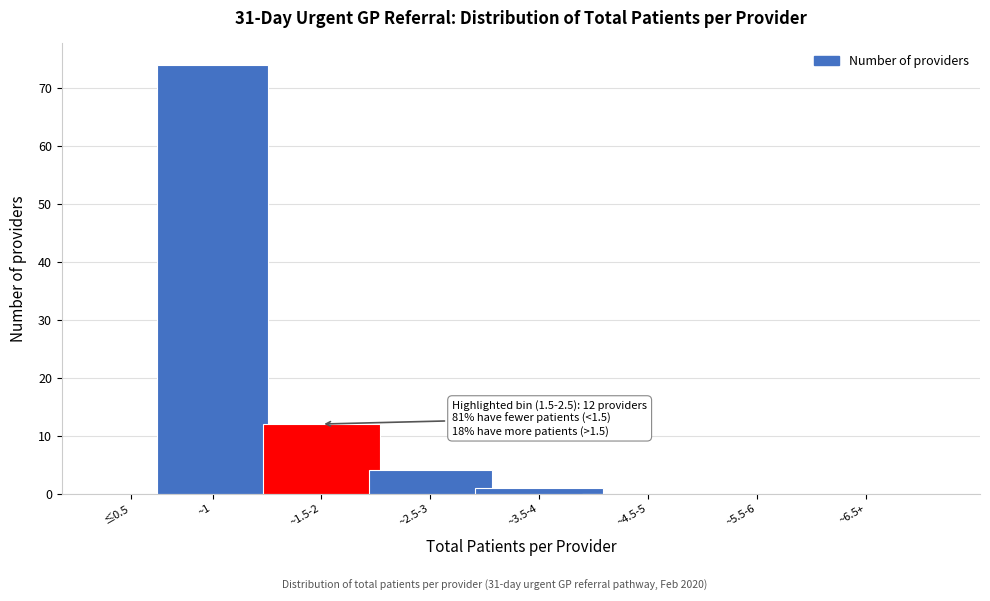

Reading right to left, list all the values displayed in this chart.

~6.5+=0	~5.5-6=0	~4.5-5=0	~3.5-4=1	~2.5-3=4	~1.5-2=12	~1=74	≤0.5=0